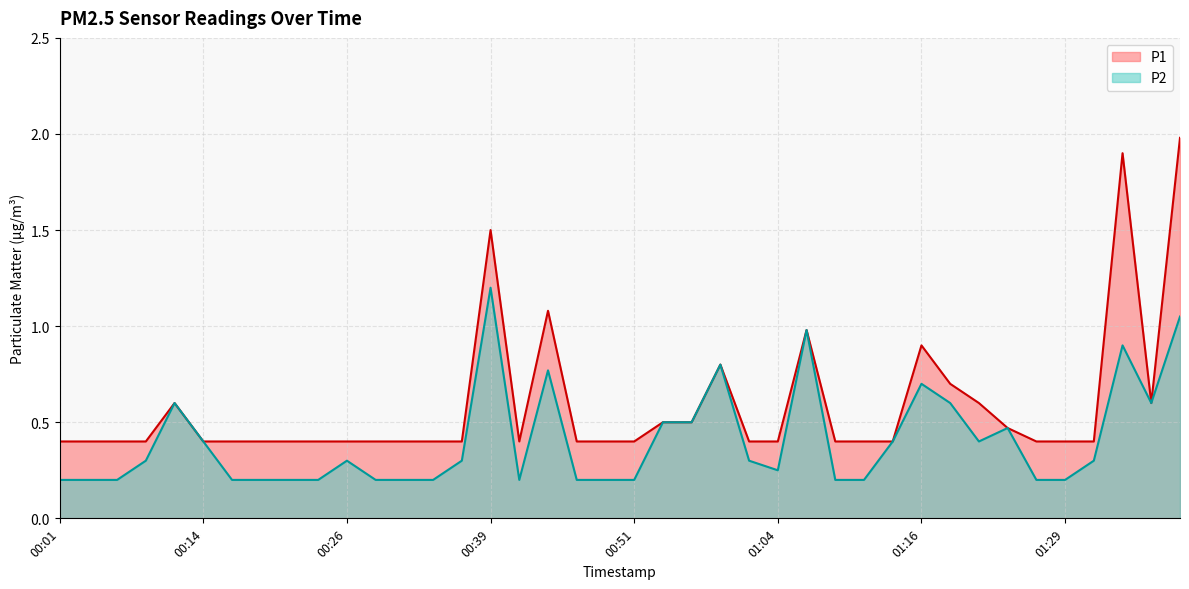

Does the chart have visible grid lines?

Yes